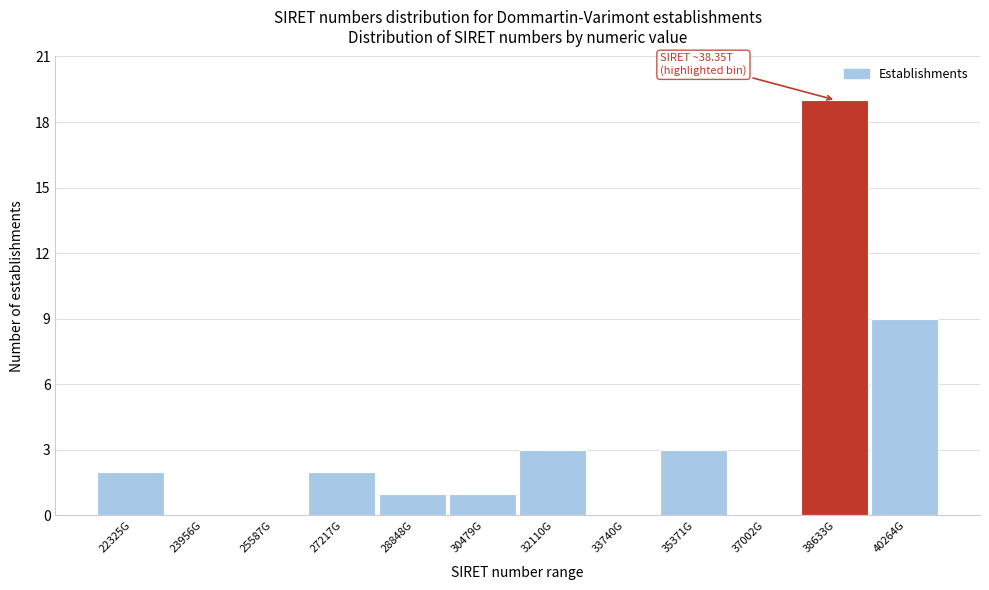

Reading right to left, what are all the values shown in this chart?

40264G=9	38633G=19	37002G=0	35371G=3	33740G=0	32110G=3	30479G=1	28848G=1	27217G=2	25587G=0	23956G=0	22325G=2